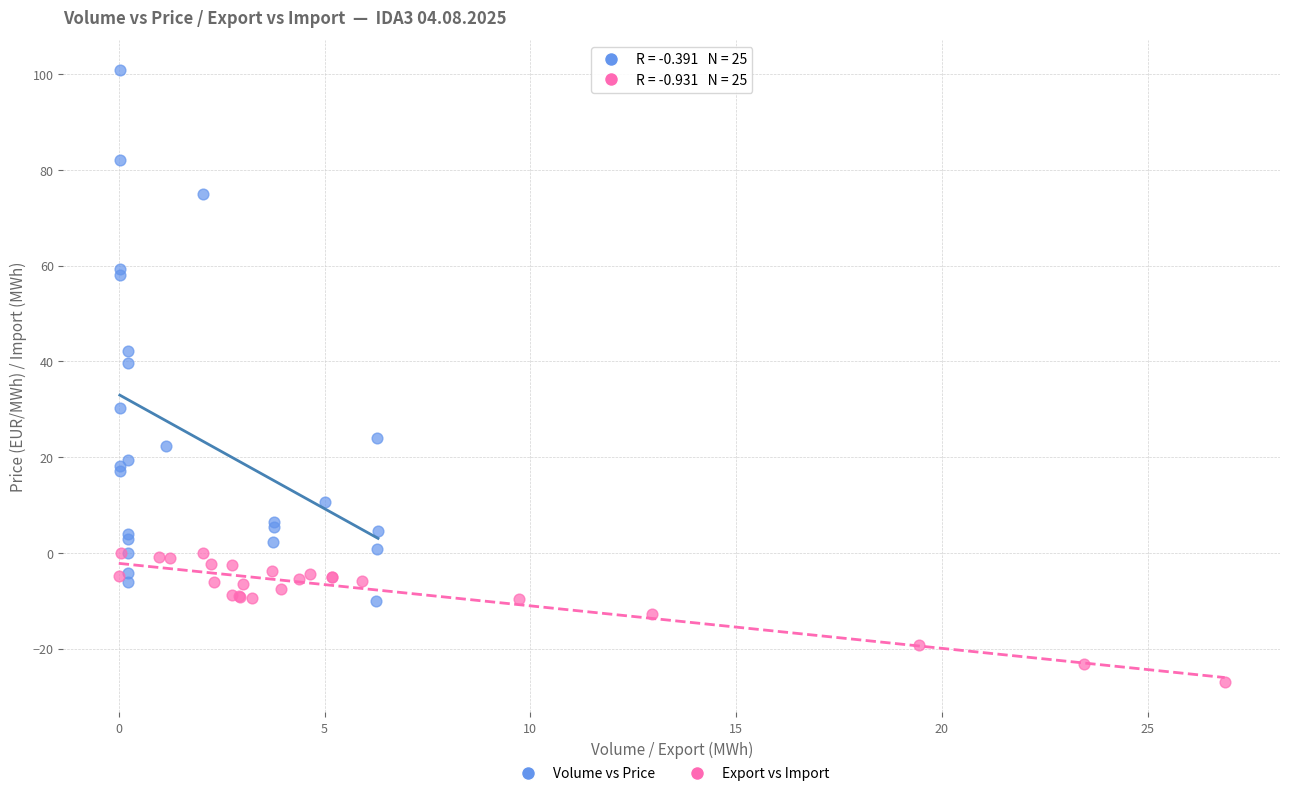

What are all the series names shown in the legend?

Volume vs Price, Export vs Import